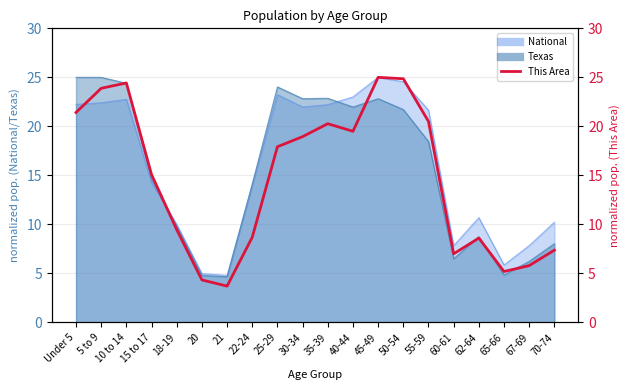

Read the value at 22-24.

8.7